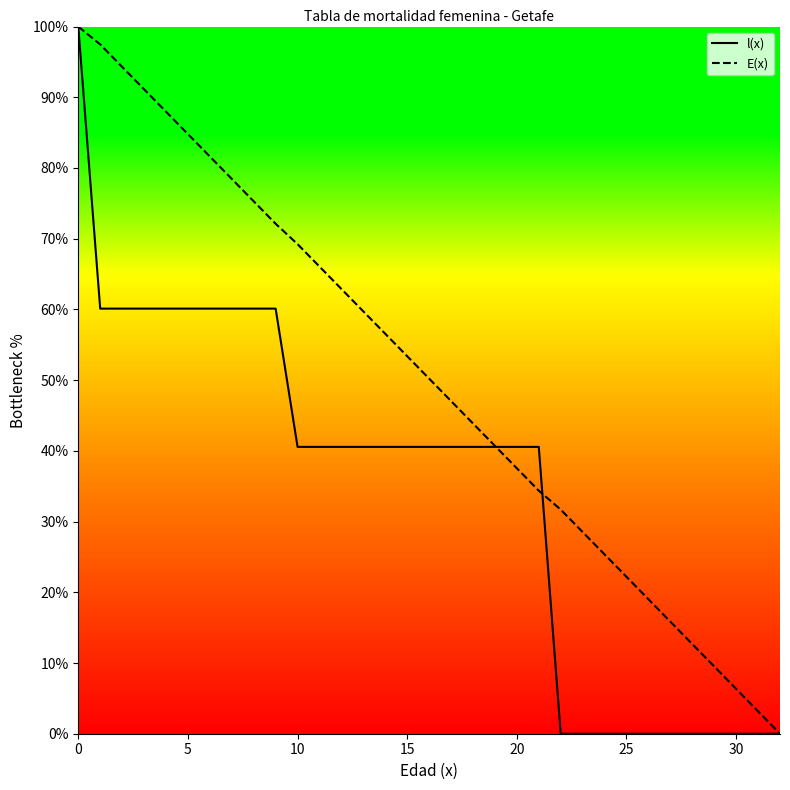

What is the total value across all series at 10?

109.8